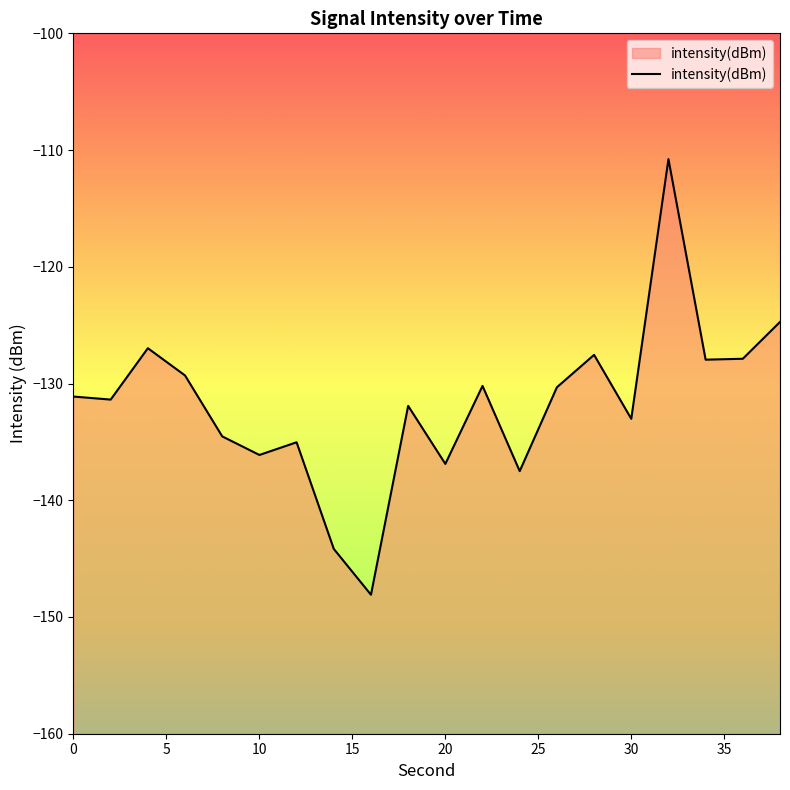

What is the value of the 11th point from the left?

-136.9